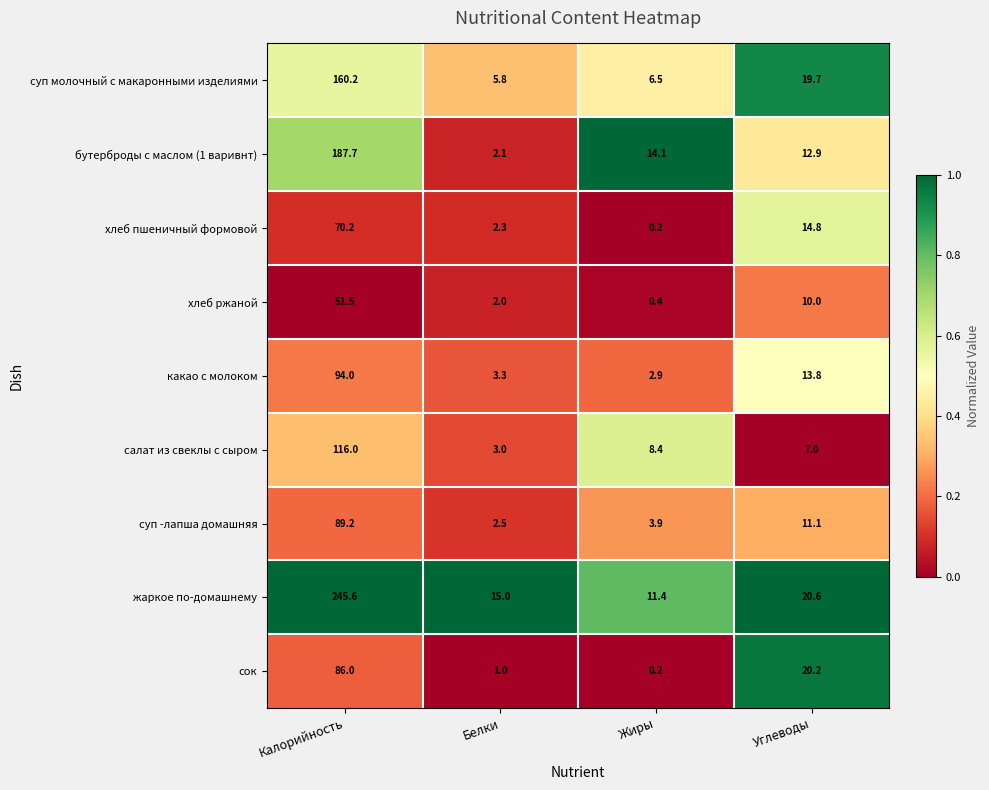

Between Жиры and Углеводы, which series saw the biggest shift?

сок